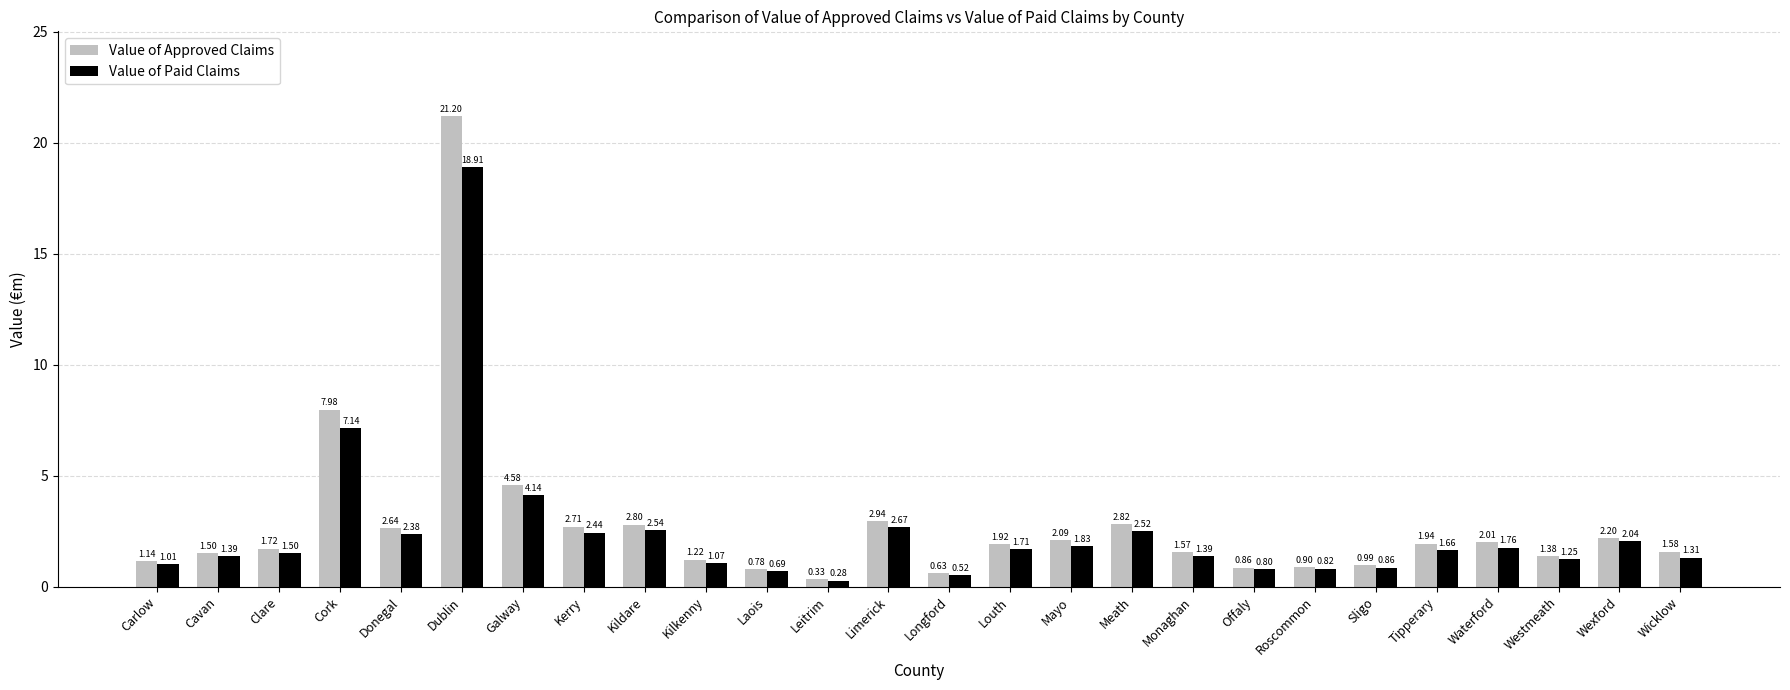

What is the sum of the Value of Approved Claims values at Kildare and Cavan?

4.3